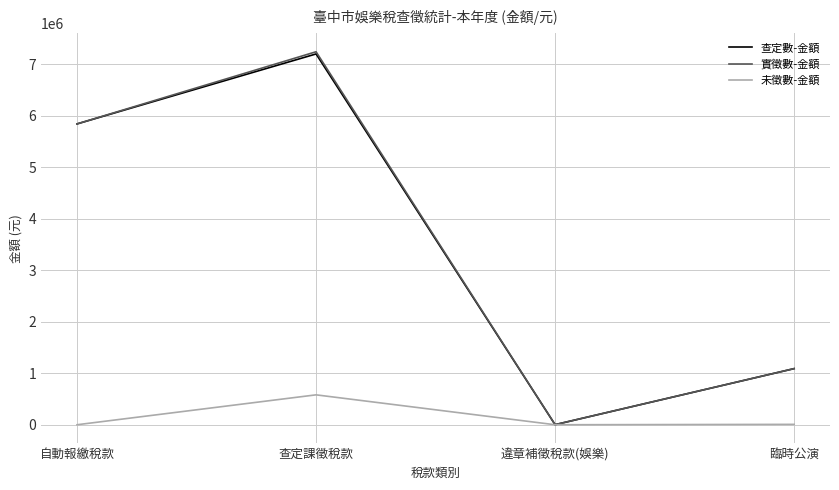

The value of 實徵數-金額 at 查定課徵稅款 is 3582912. True or false?

False